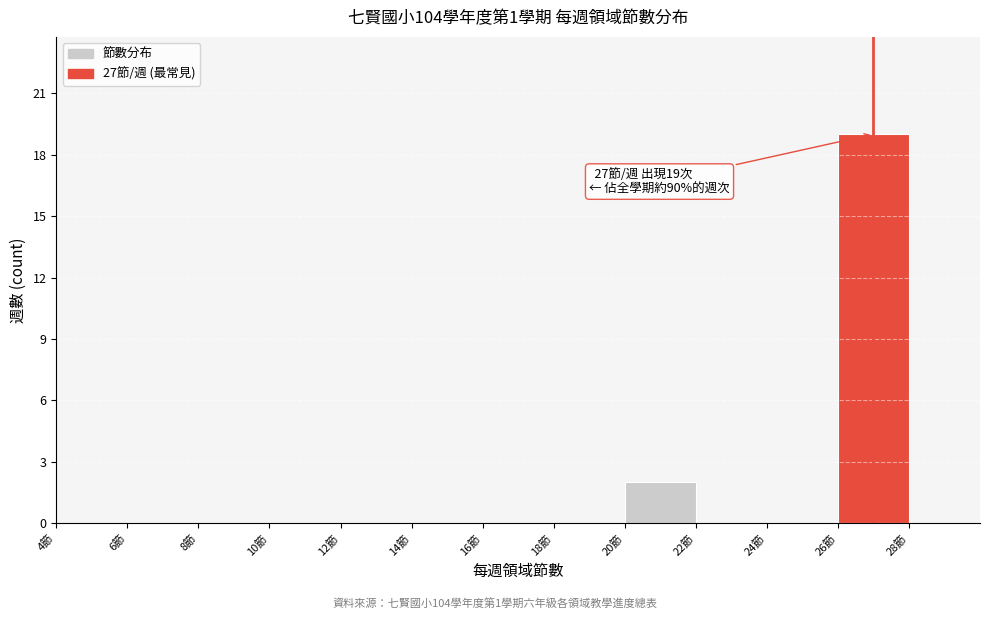

Which range on the x-axis has the tallest bar?

26 to 28